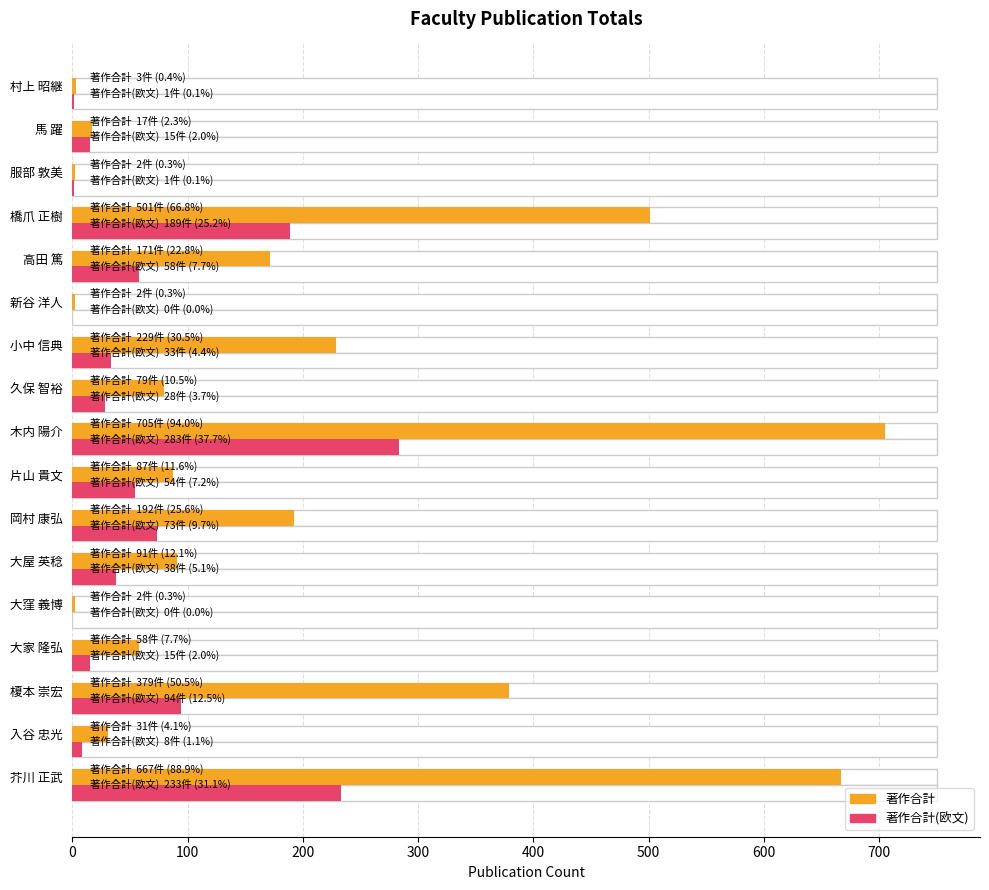

True or false: 著作合計 has a value of 5 at 村上 昭継.

False